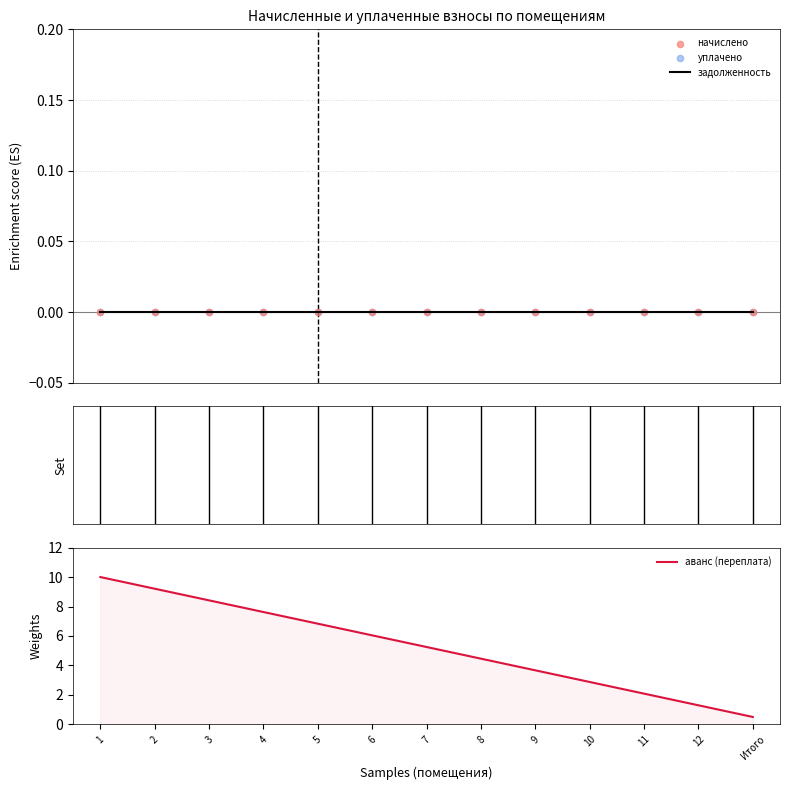

Which series has the largest Y range (max minus min)?

аванс (переплата)